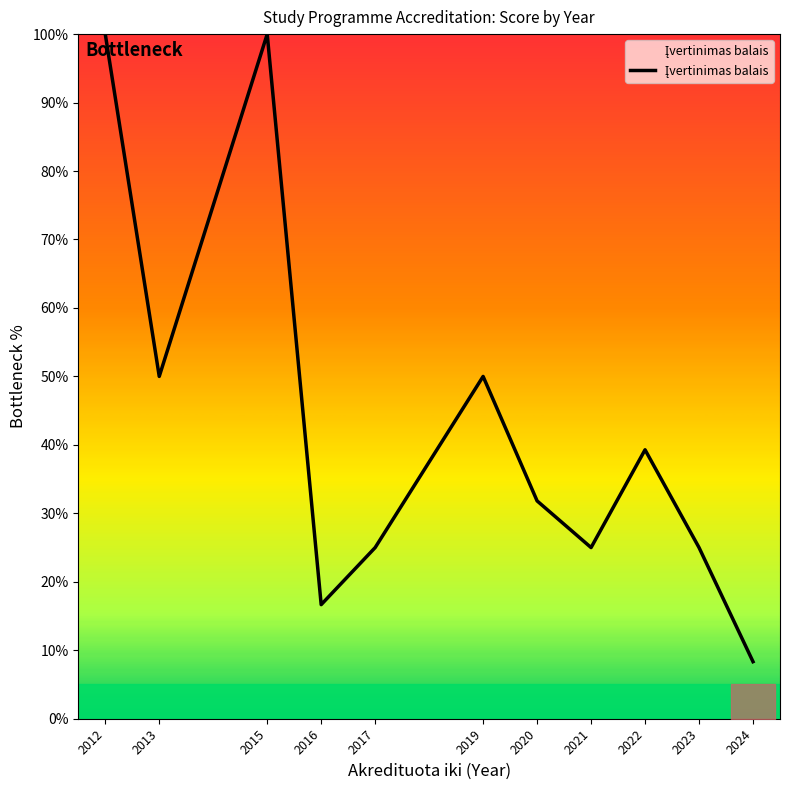

What is the difference between the values at 2015 and 2021?

75.0